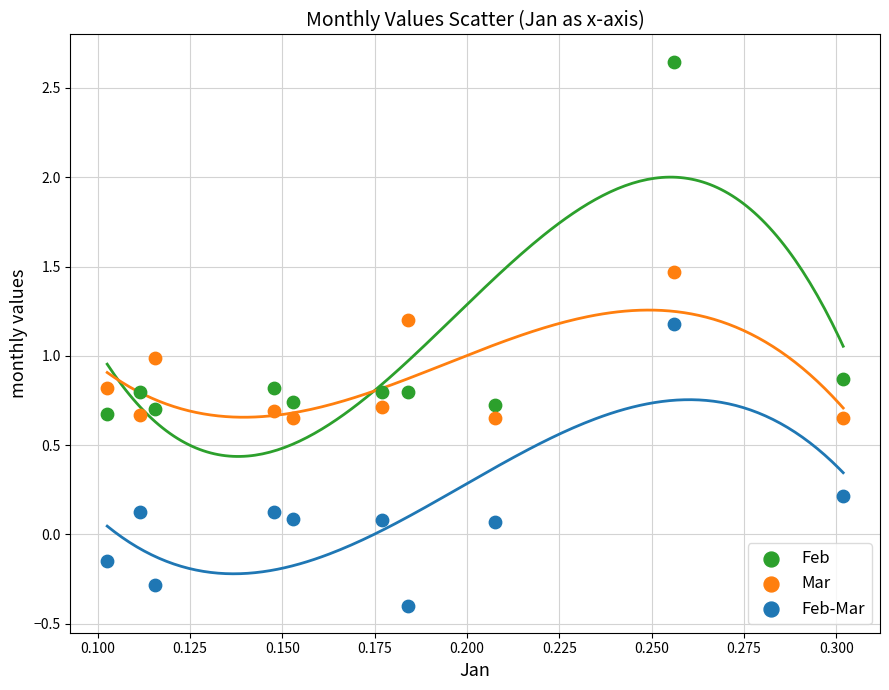

Across all data points, what is the range of Y values (max minus min)?

3.0